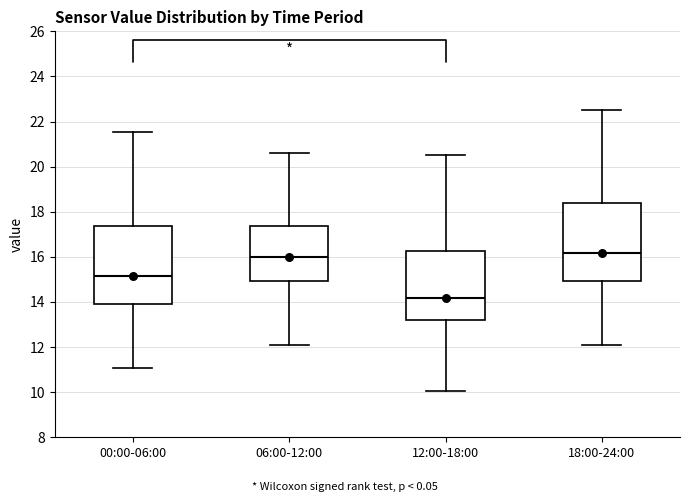

Reading left to right, read every box against the y-axis: the position of its median line, the range the box covers, and the ends of its whiskers. The values are not printed on the chart, so give them approximately, as read against the axis.

00:00-06:00: median 15.2, box 14.0 to 17.4, whiskers 11.0 to 21.6
06:00-12:00: median 16.0, box 15.0 to 17.4, whiskers 12.0 to 20.6
12:00-18:00: median 14.2, box 13.2 to 16.2, whiskers 10.0 to 20.6
18:00-24:00: median 16.2, box 15.0 to 18.4, whiskers 12.0 to 22.6